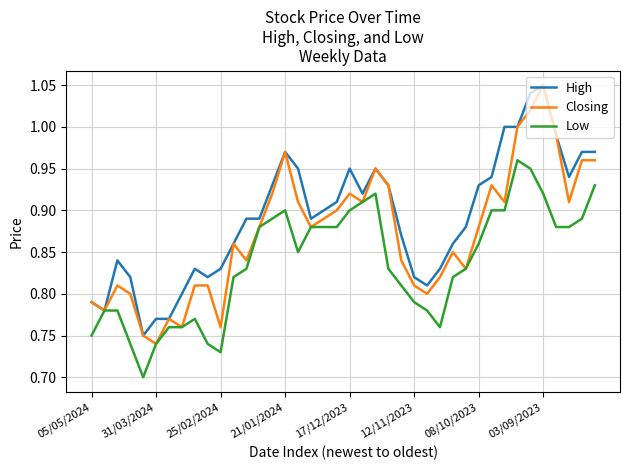

Rank the series by their average value, from lowest to highest.

Low, Closing, High